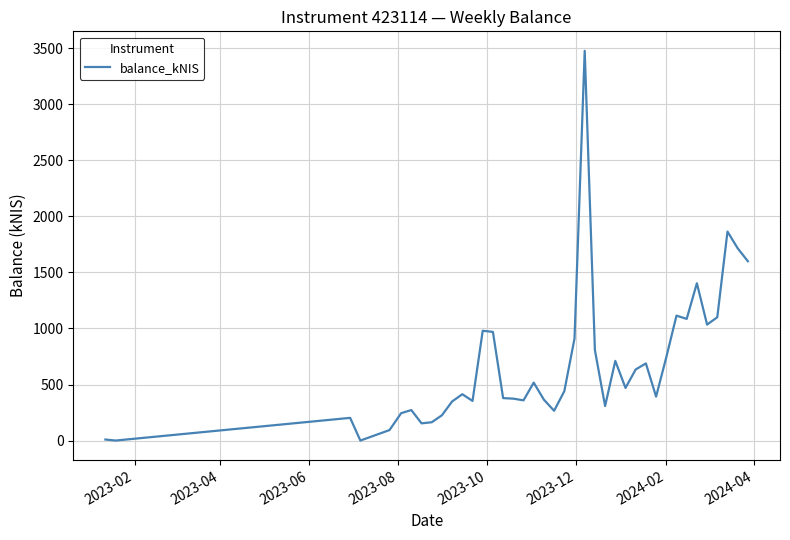

What is the difference between the maximum and minimum values?

3478.2